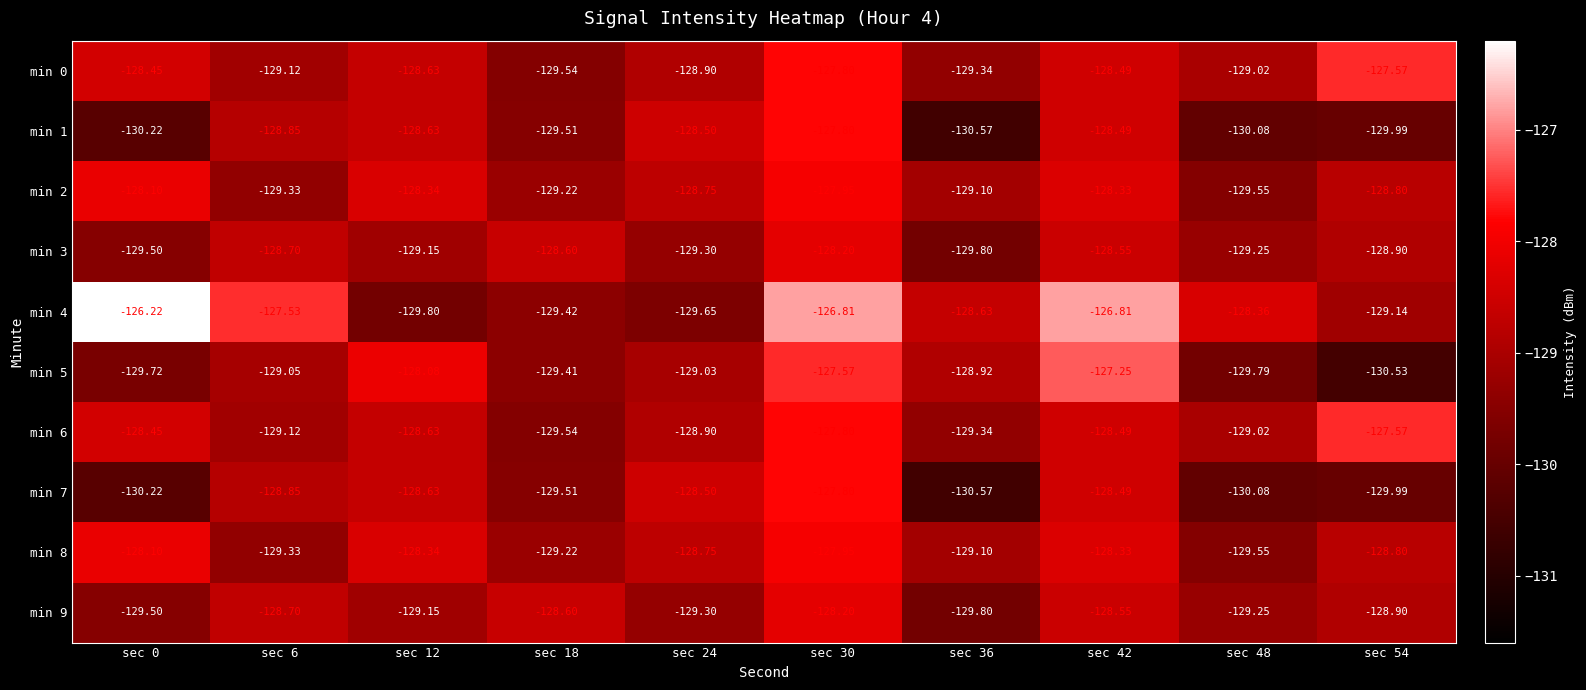

Which series has the largest total across all categories?

min 4